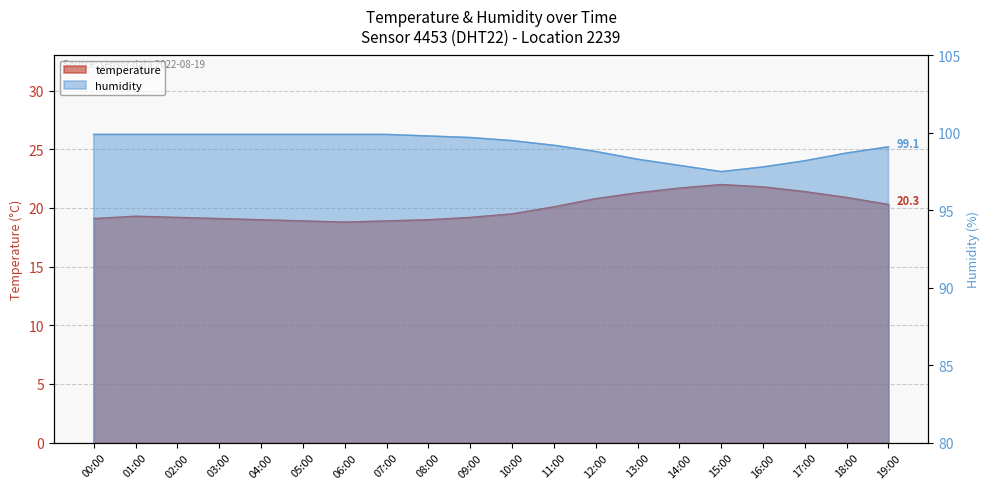

Between 05:00 and 08:00, which series saw the biggest shift?

humidity